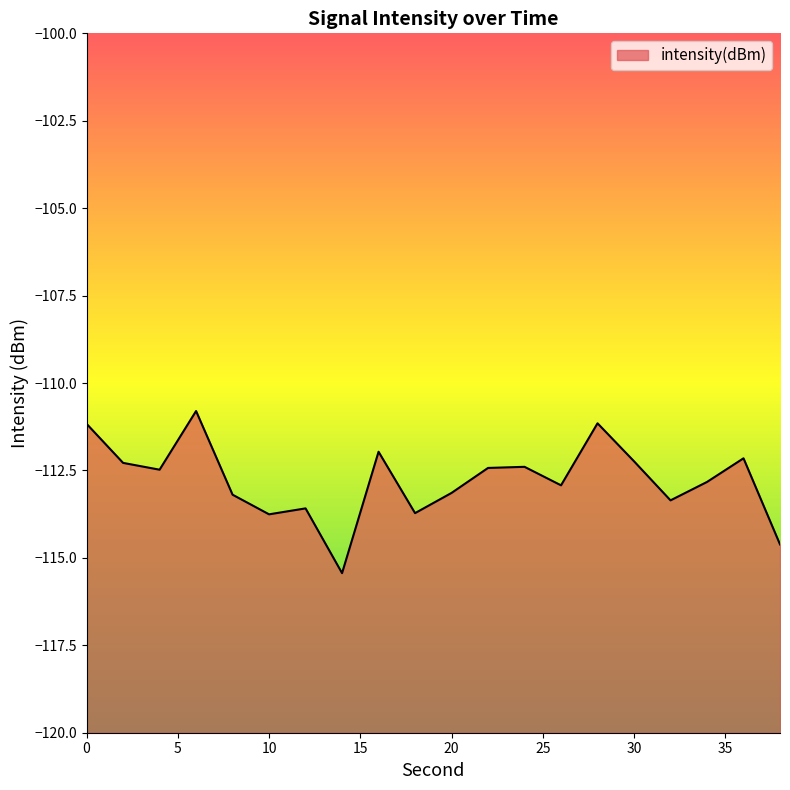

Where is the data nearest to the value -113?

26